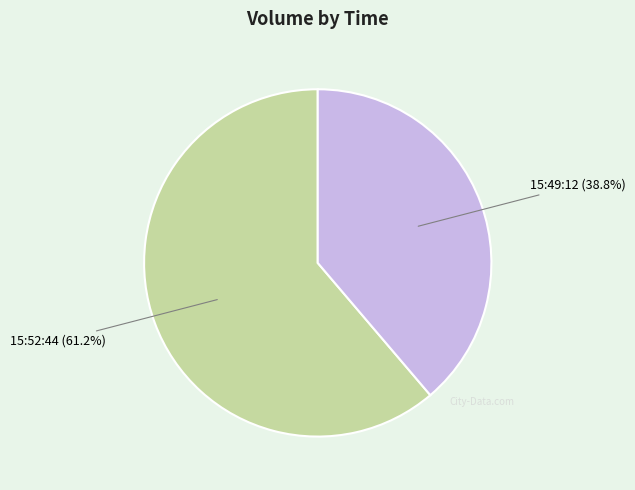

Does 15:52:44 account for over 50% of the chart?

Yes